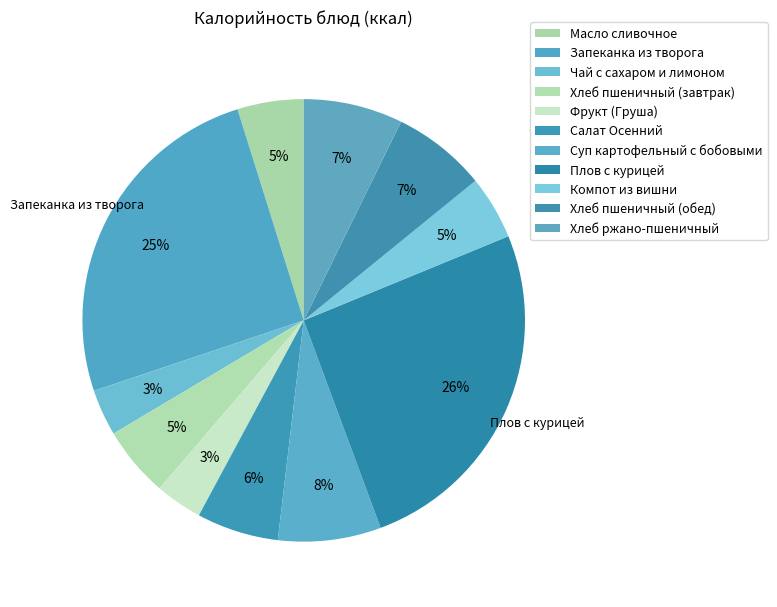

Which category has the smallest portion of the pie?

Чай с сахаром и лимоном